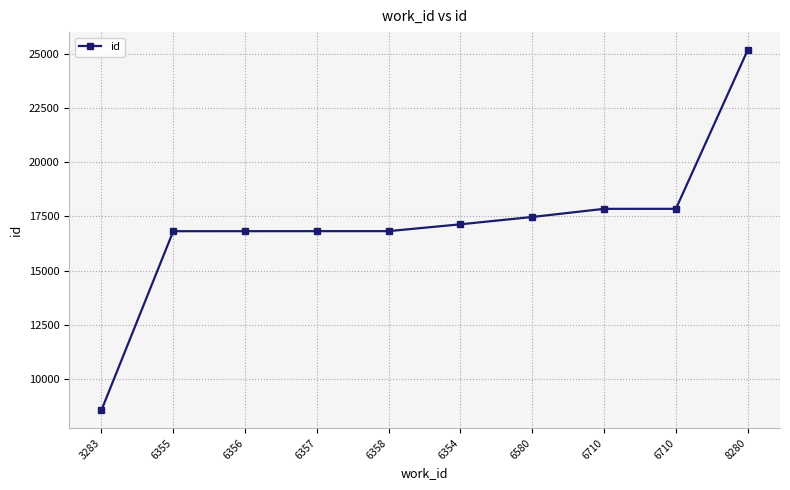

Which has a higher value, 6355 or 6710?

6710